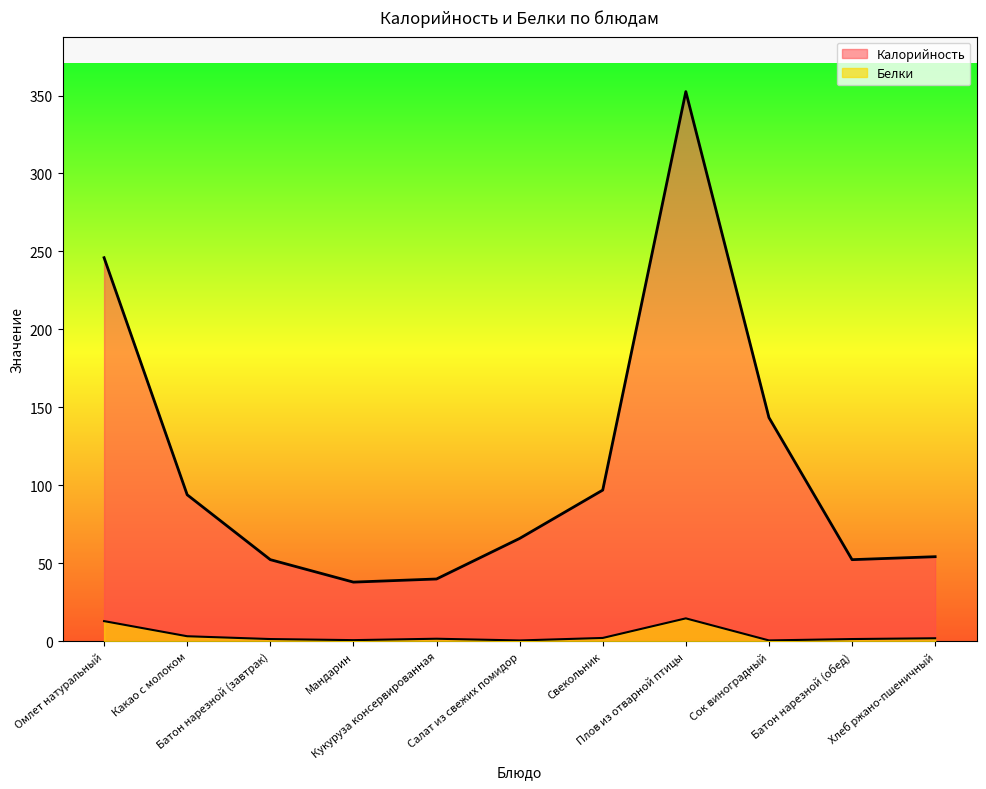

Reading right to left, transcribe all the data shown in this chart.

Калорийность: 54.3	52.4	143.5	352.5	97.0	66.0	40.0	38.0	52.4	94.0	246.0
Белки: 2.0	1.5	0.6	14.8	2.2	0.6	1.7	0.8	1.5	3.3	13.0